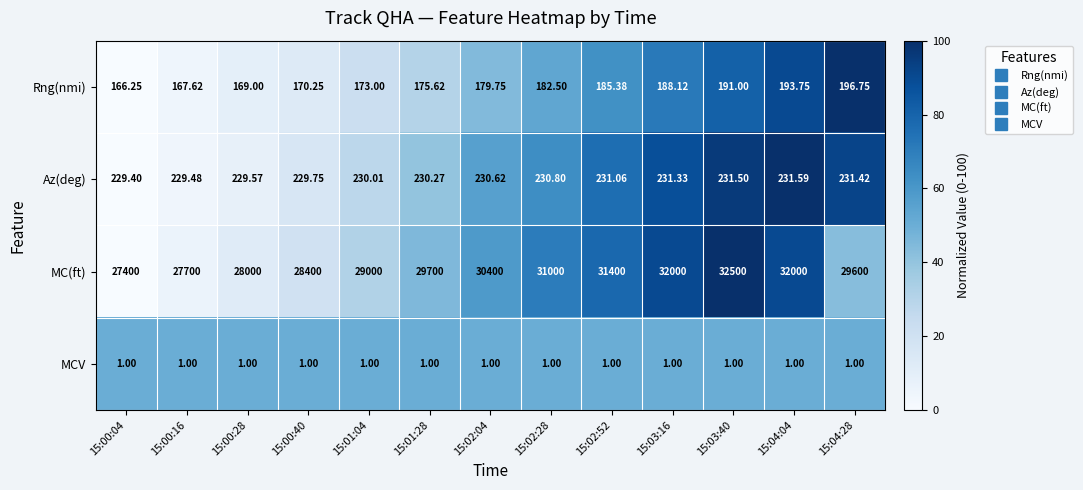

Is the value of Rng(nmi) at 15:00:28 greater than the value of Az(deg) at 15:02:28?

No